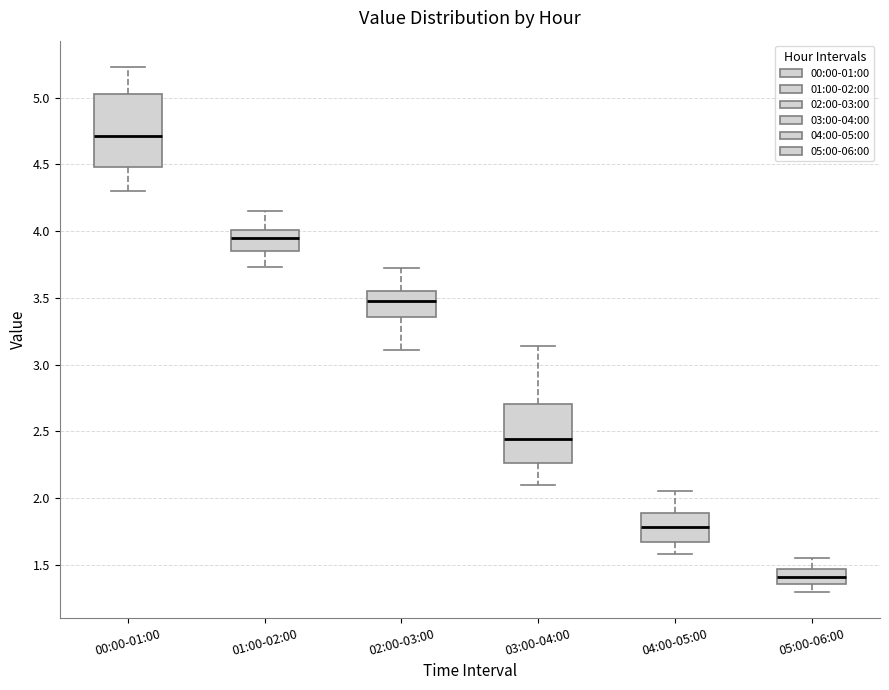

Where does the lower whisker of the box for 02:00-03:00 end on the y-axis? The values are not printed on the chart, so give them approximately, as read against the axis.

3.10